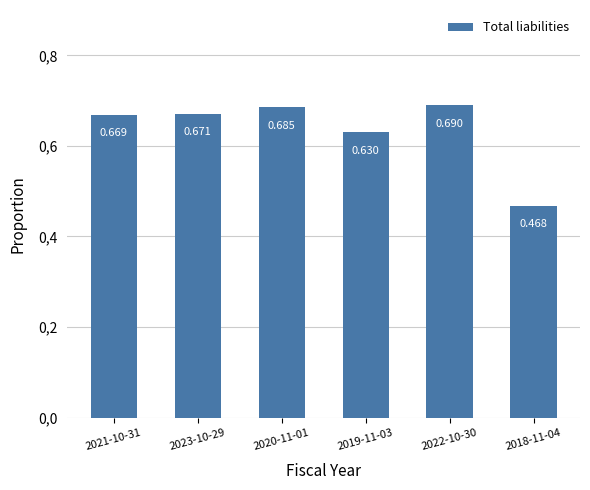

List the labels in order of value, largest first.

2022-10-30, 2020-11-01, 2023-10-29, 2021-10-31, 2019-11-03, 2018-11-04